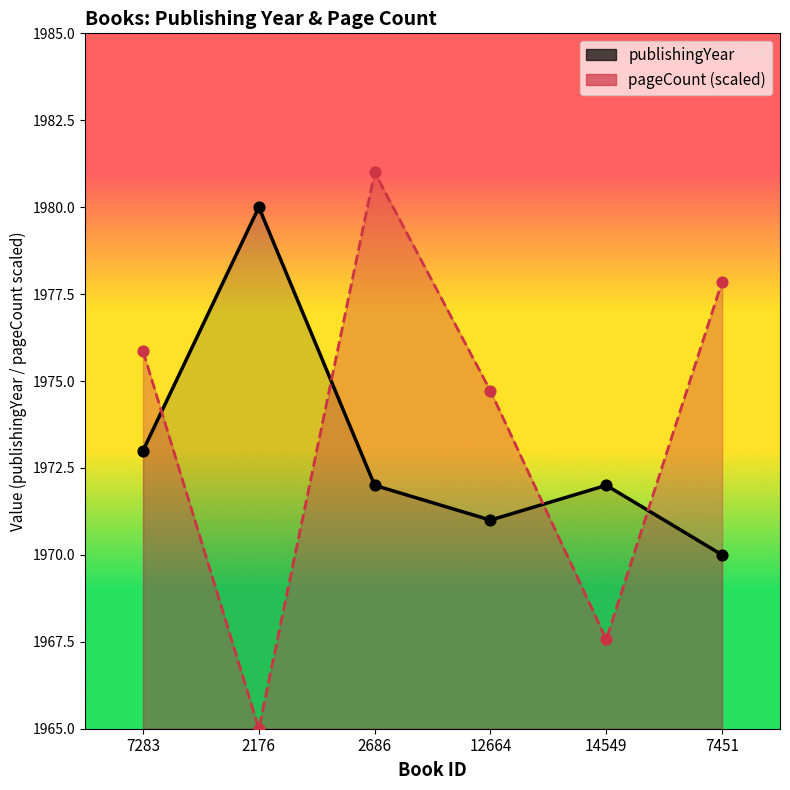

At which category is the sum across all series the highest?

2686